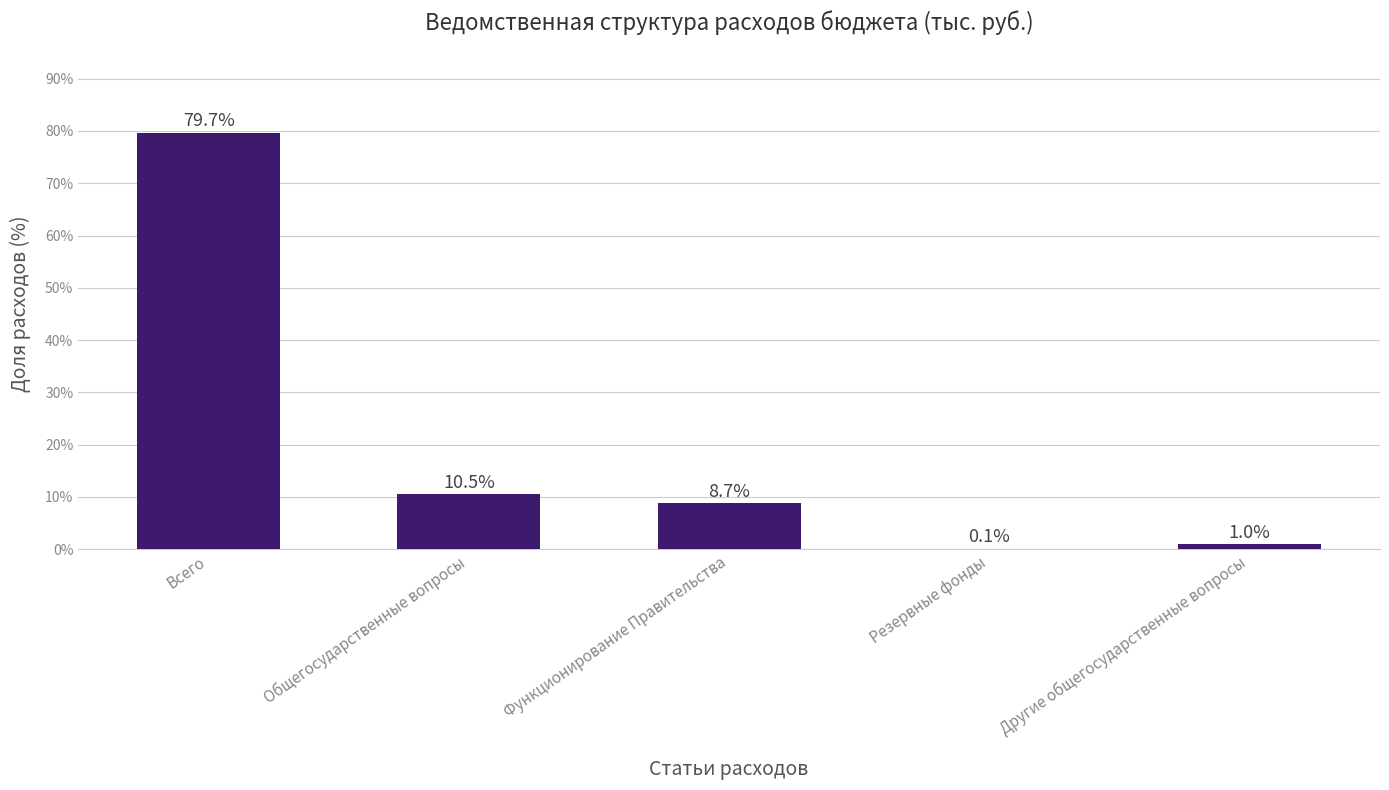

Between Всего and Другие общегосударственные вопросы, which is larger?

Всего